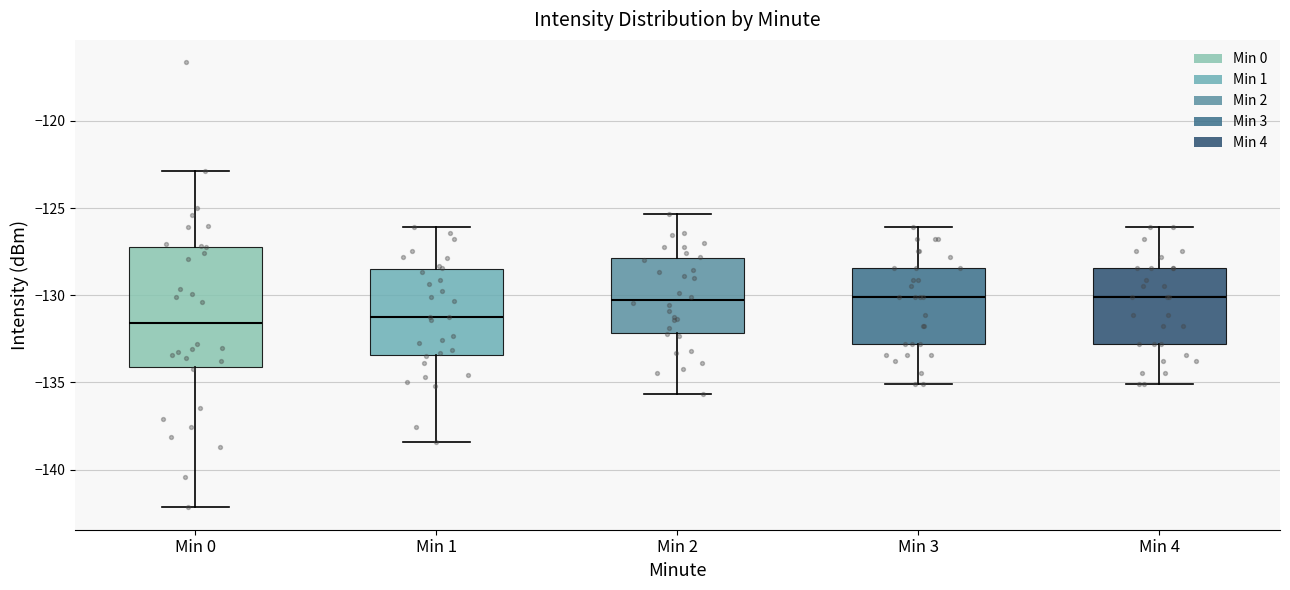

Reading left to right, read every box against the y-axis: the position of its median line, the range the box covers, and the ends of its whiskers. The values are not printed on the chart, so give them approximately, as read against the axis.

Min 0: median -131.5, box -134.0 to -127.0, whiskers -142.0 to -123.0
Min 1: median -131.0, box -133.5 to -128.5, whiskers -138.5 to -126.0
Min 2: median -130.5, box -132.0 to -128.0, whiskers -135.5 to -125.5
Min 3: median -130.0, box -133.0 to -128.5, whiskers -135.0 to -126.0
Min 4: median -130.0, box -133.0 to -128.5, whiskers -135.0 to -126.0